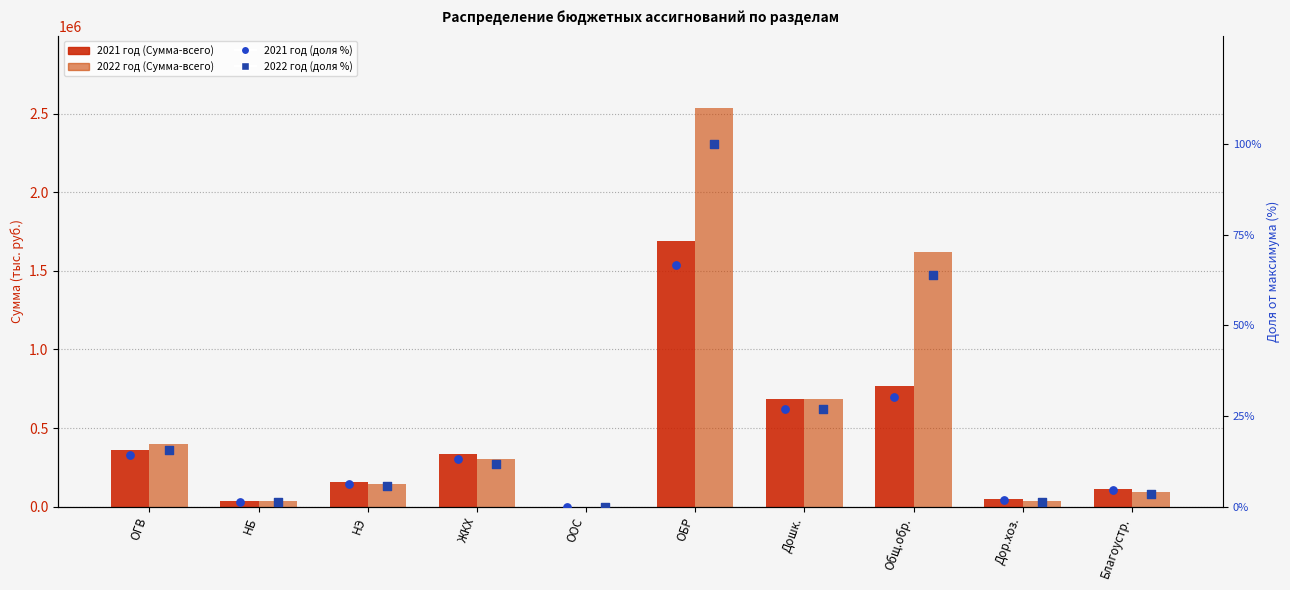

Which series reaches the minimum Y coordinate?

2021 год (доля %)